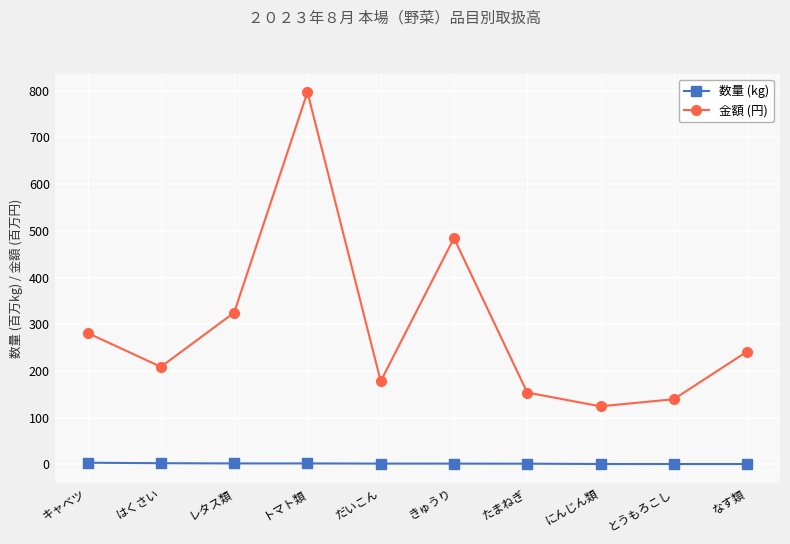

What is the difference between the maximum and minimum values in the 数量 (kg) series?

2.8